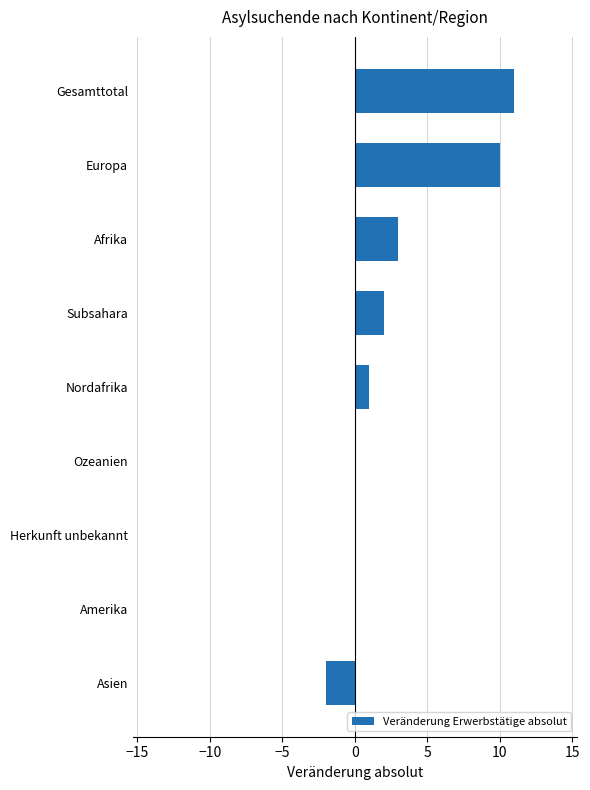

Reading top to bottom, extract all data points from this chart.

Gesamttotal=11	Europa=10	Afrika=3	Subsahara=2	Nordafrika=1	Ozeanien=0	Herkunft unbekannt=0	Amerika=0	Asien=-2